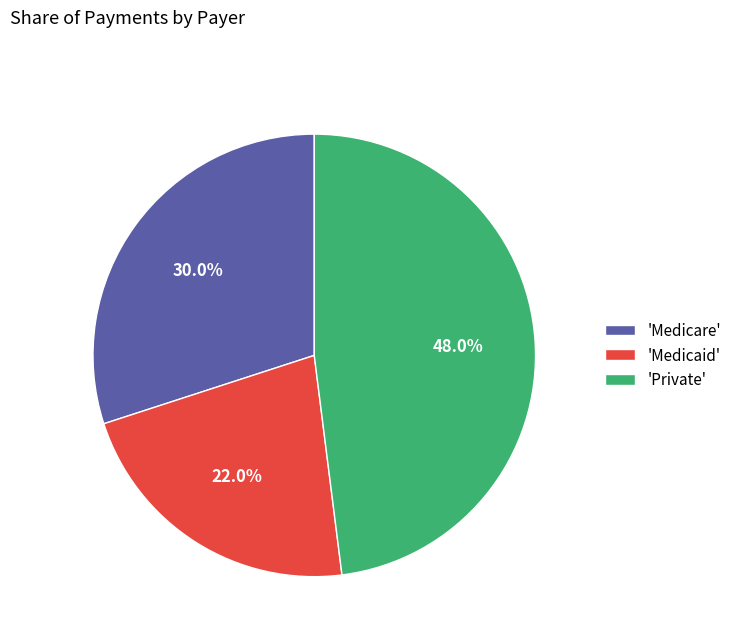

Which has a higher value, 'Private' or 'Medicaid'?

'Private'